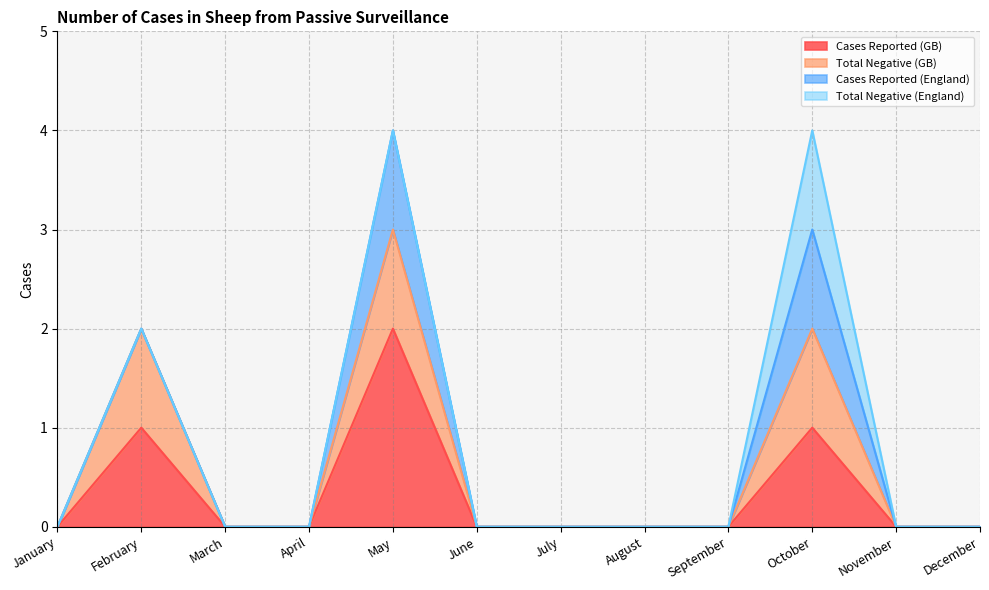

Which series has the largest total across all categories?

Cases Reported (GB)